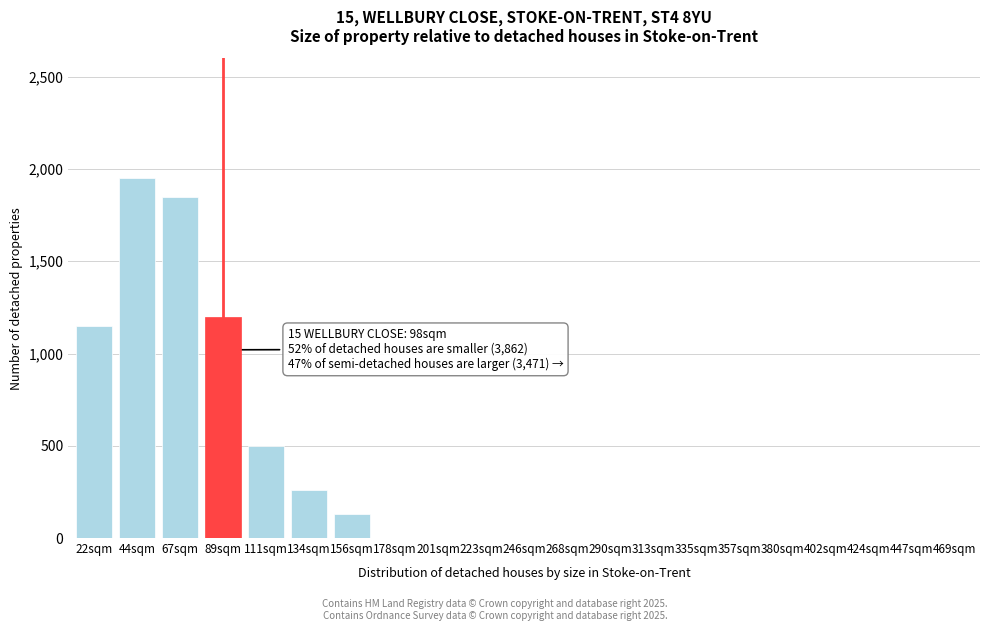

Reading right to left, extract all data points from this chart.

469sqm=0	447sqm=0	424sqm=0	402sqm=0	380sqm=0	357sqm=0	335sqm=0	313sqm=0	290sqm=0	268sqm=0	246sqm=0	223sqm=0	201sqm=0	178sqm=0	156sqm=130	134sqm=260	111sqm=500	89sqm=1200	67sqm=1850	44sqm=1950	22sqm=1150